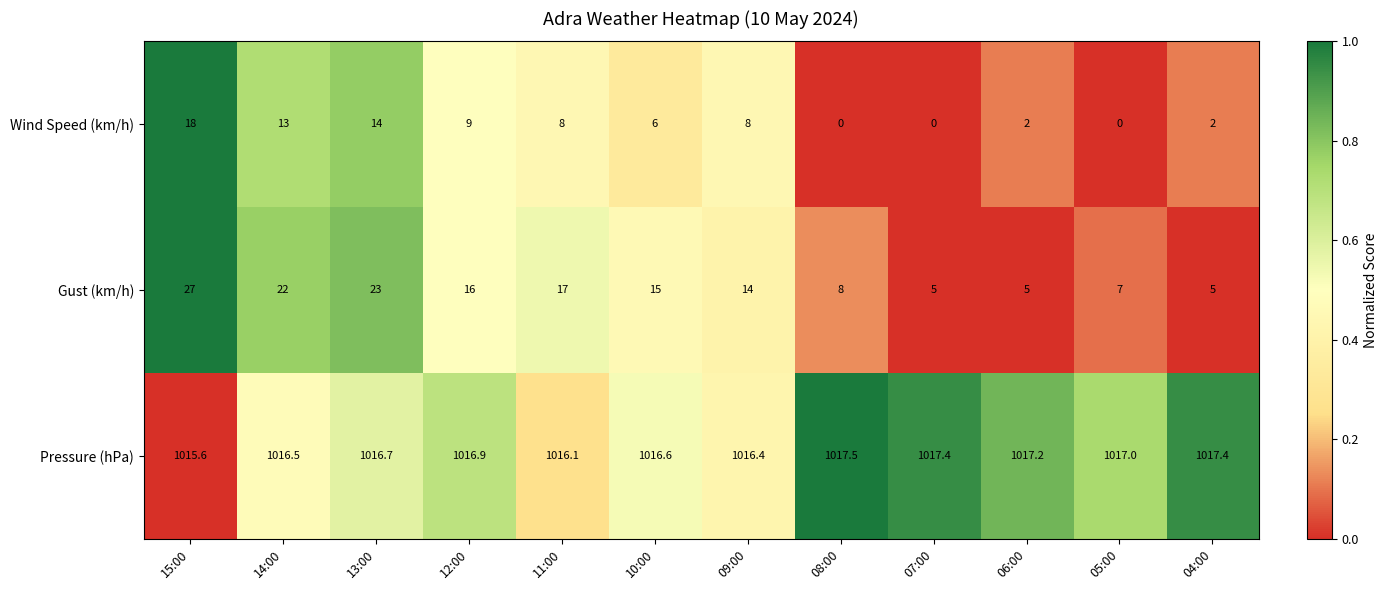

What is the sum of the Wind Speed (km/h) values at 10:00 and 07:00?

6.0